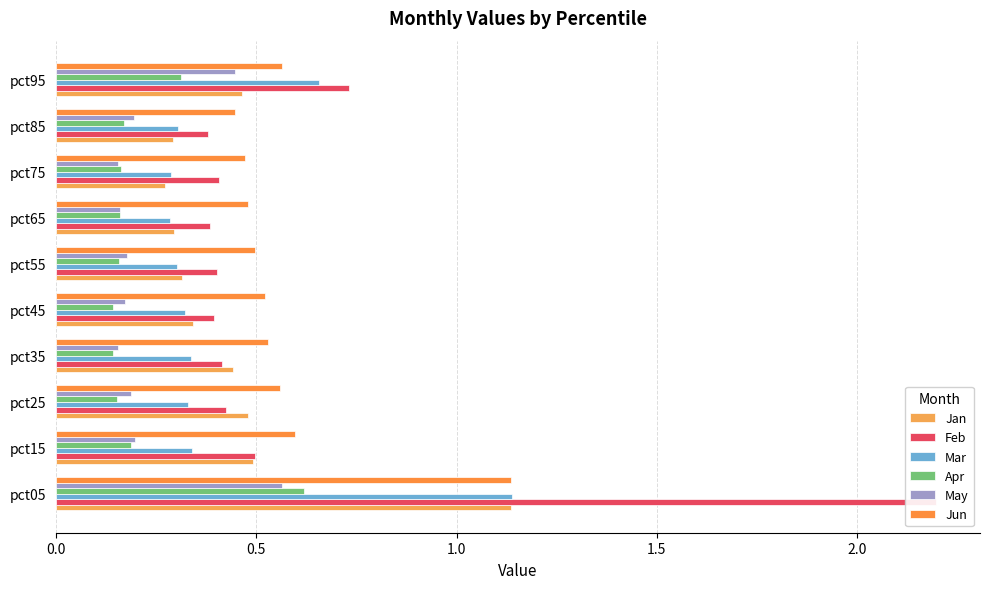

Are the bars horizontal?

Yes